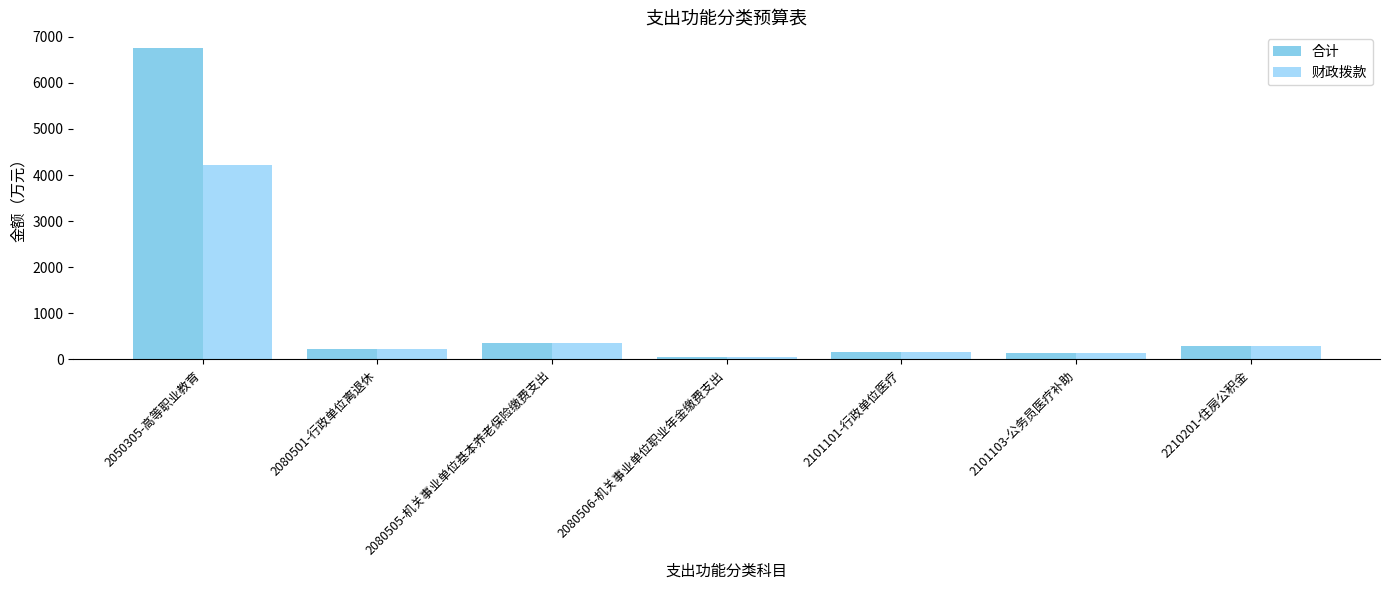

At which label does 合计 first exceed 219?

2050305-高等职业教育